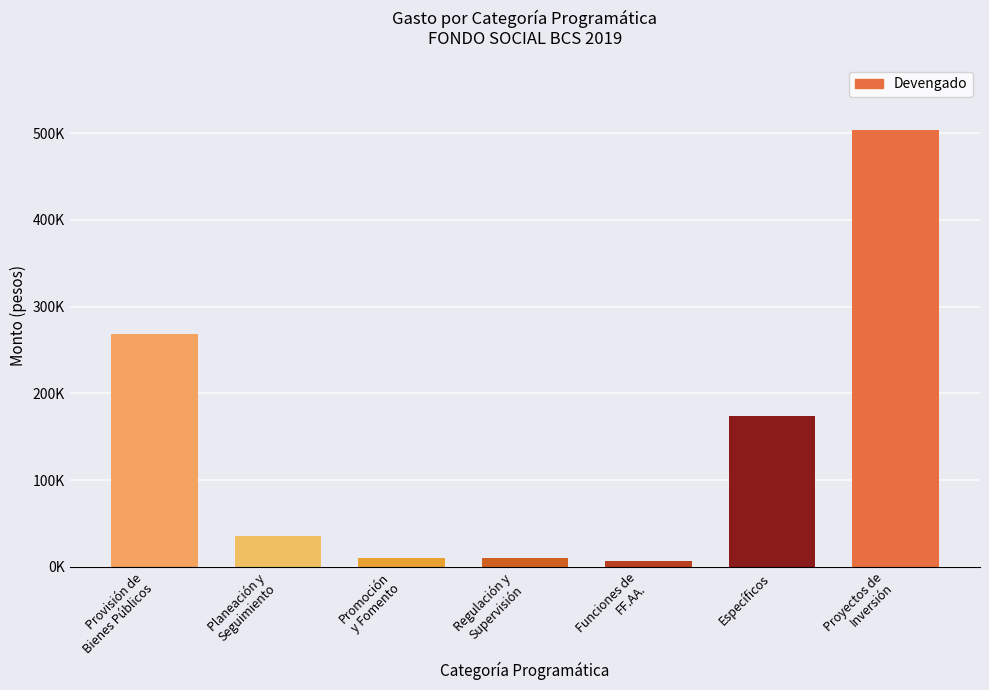

The value at Regulación y
Supervisión is 10234.0. True or false?

True